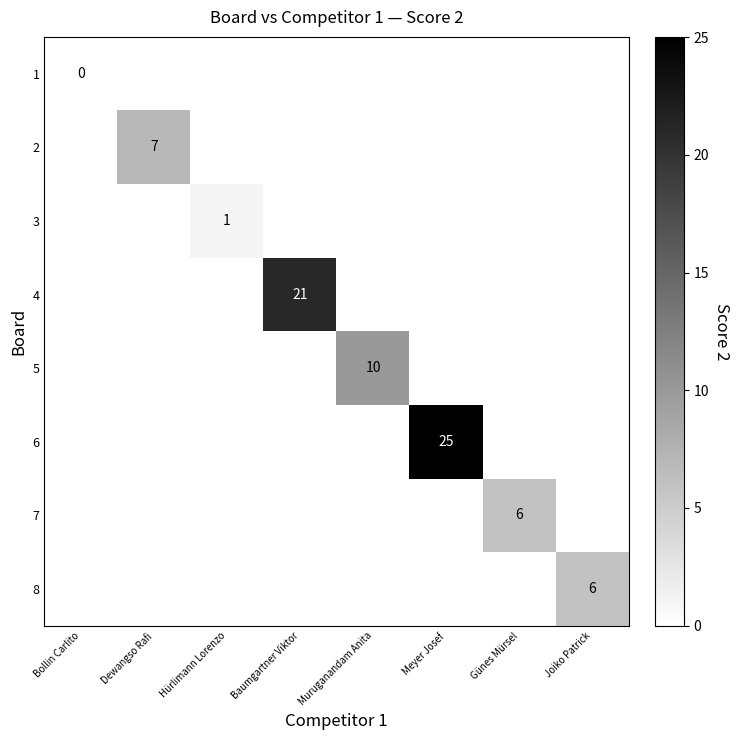

Is it true that 2 equals 7 at Dewangso Rafi?

True